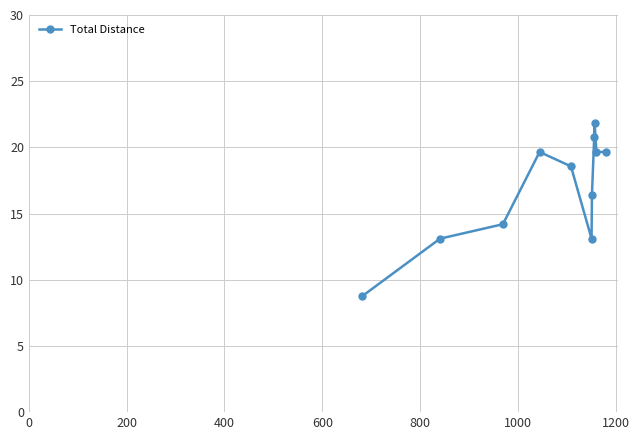

What is the minimum value shown in the chart?

8.7